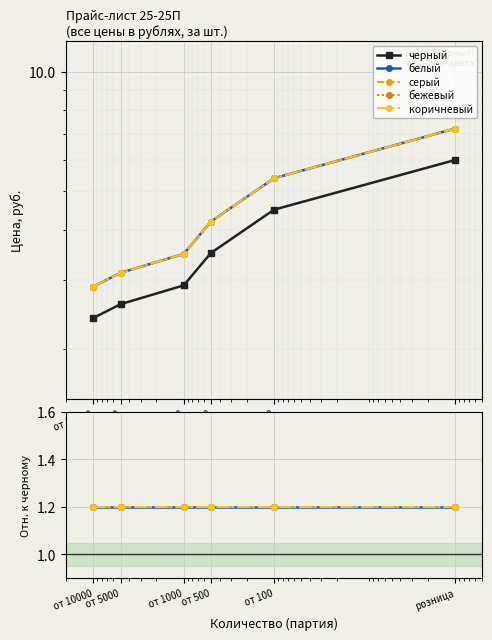

The черный series shows 2.6 at от 5000. True or false?

True